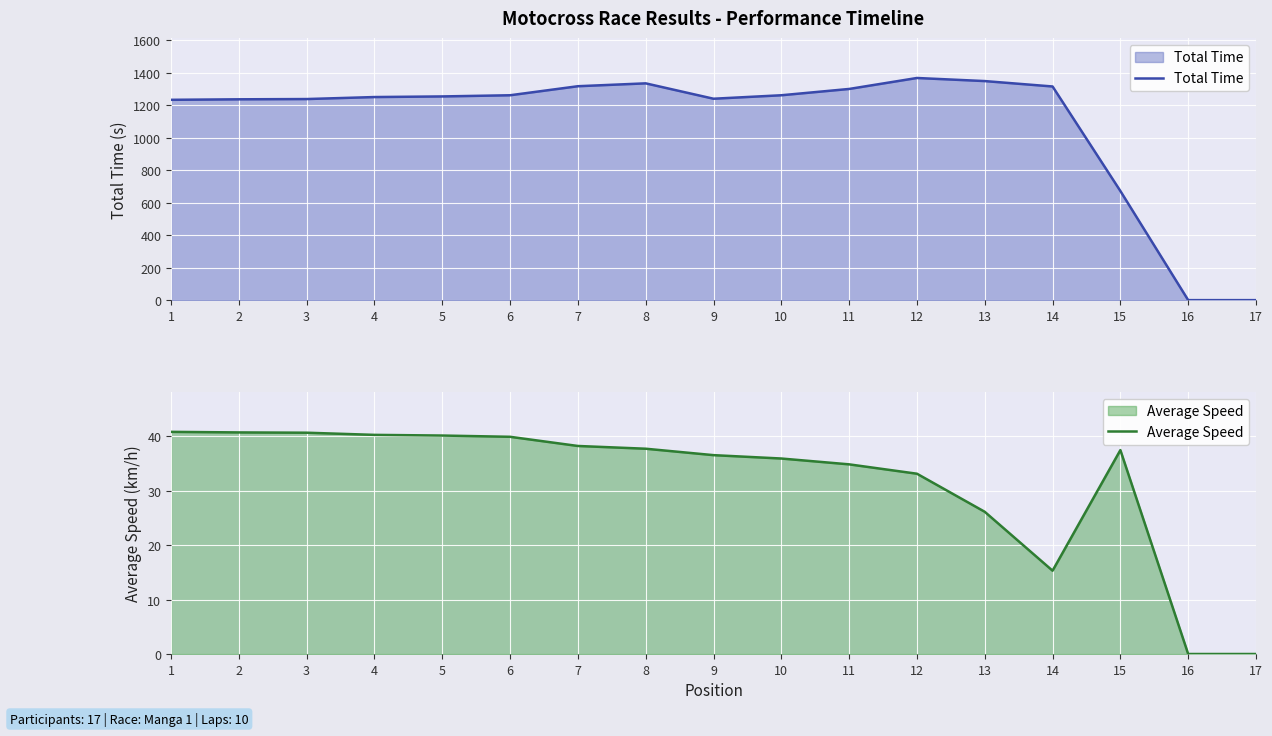

True or false: Average Speed has a value of 37.5 at 15.

True